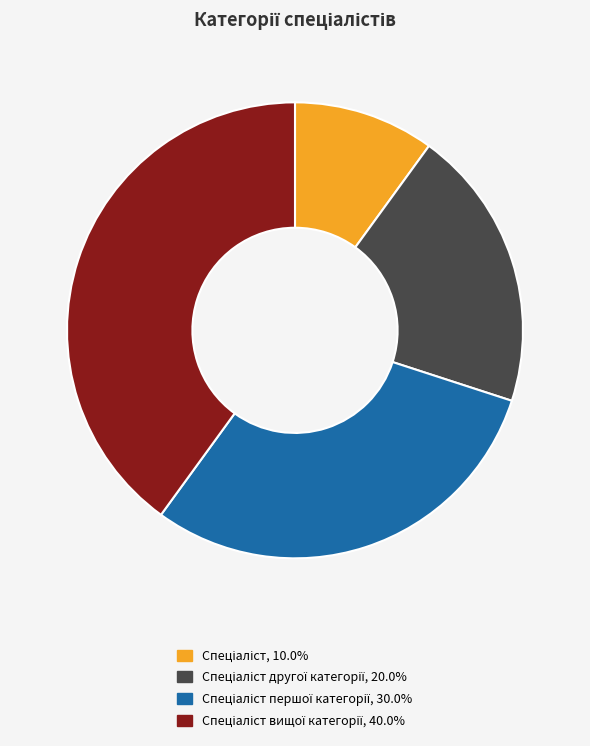

Is there any slice that represents more than half of the pie?

No